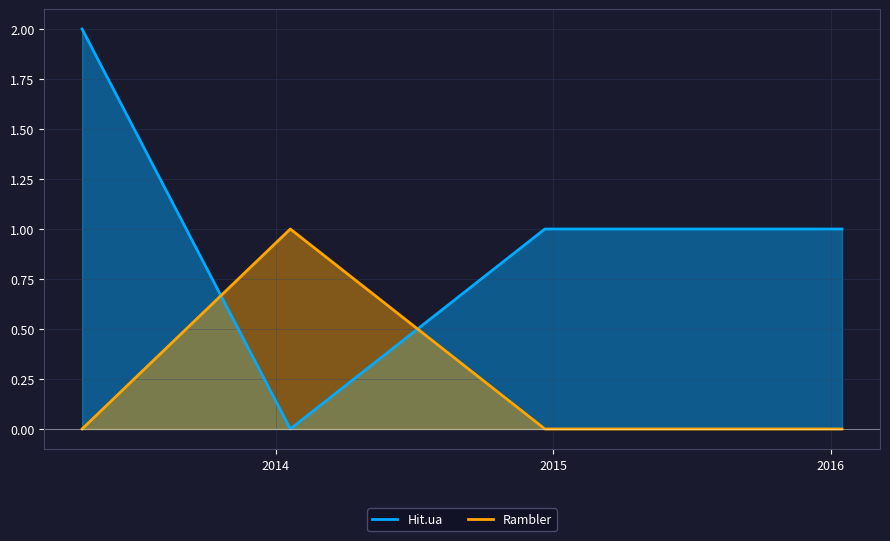

At which category is the sum across all series the highest?

2013-04-21